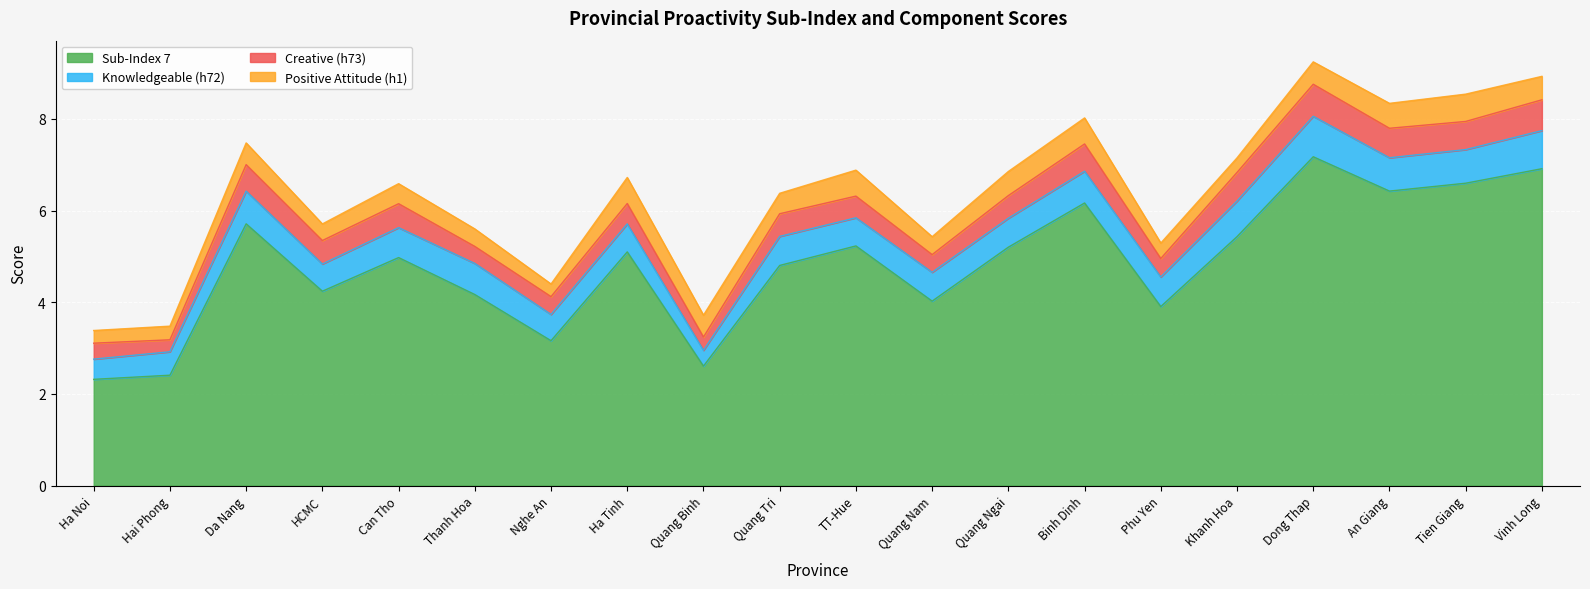

List the series in order of their peak value, lowest first.

Positive Attitude (h1), Creative (h73), Knowledgeable (h72), Sub-Index 7